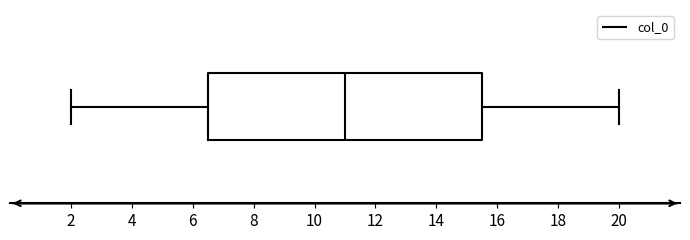

Where is the left edge of the box on the x-axis? The values are not printed on the chart, so give them approximately, as read against the axis.

6.4